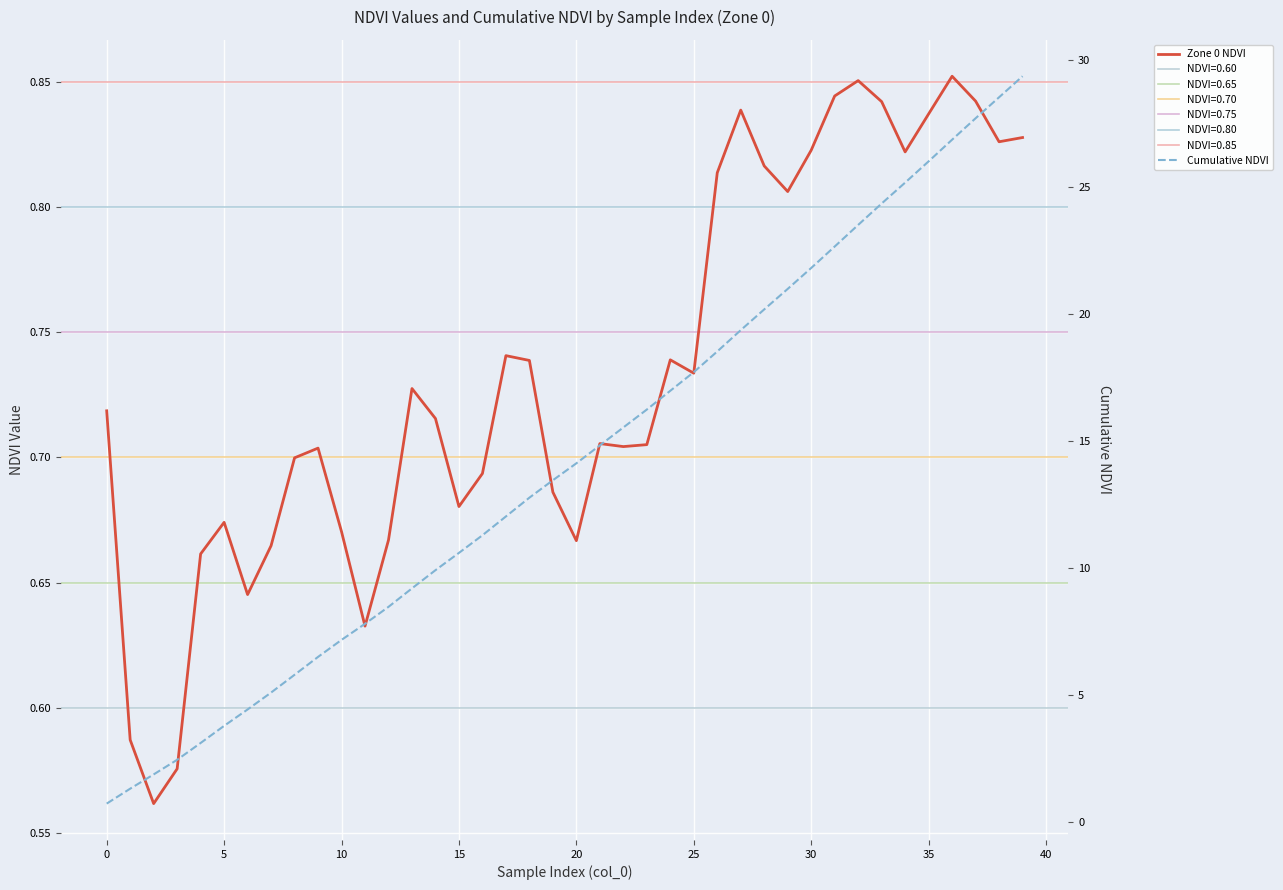

The Zone 0 NDVI series shows 0.8 at 35. True or false?

True